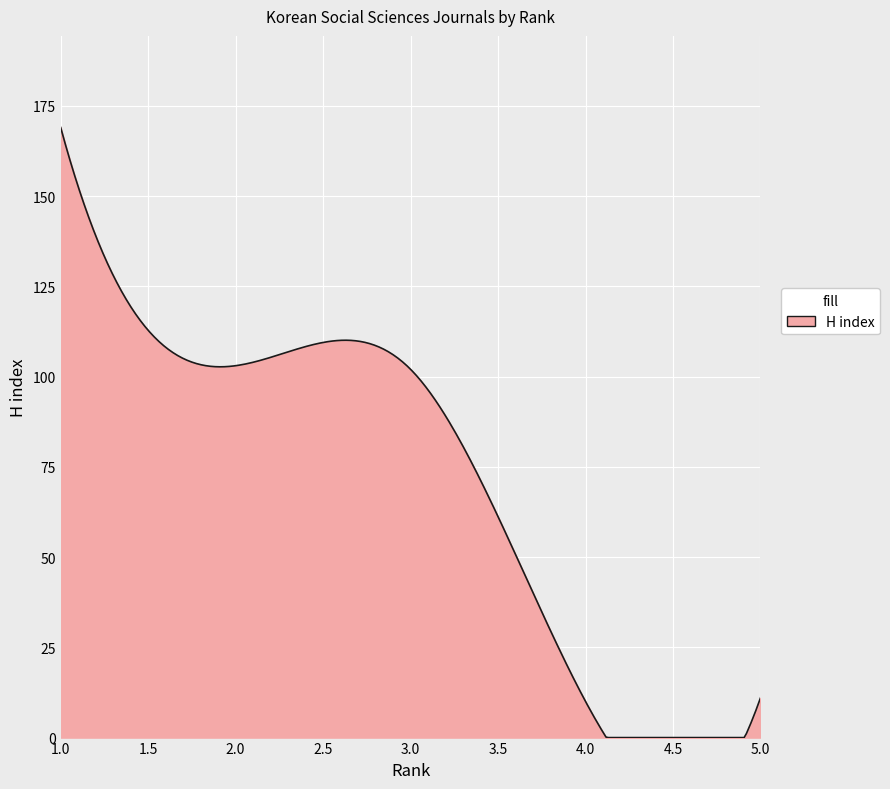

What is the greatest value displayed?

169.0